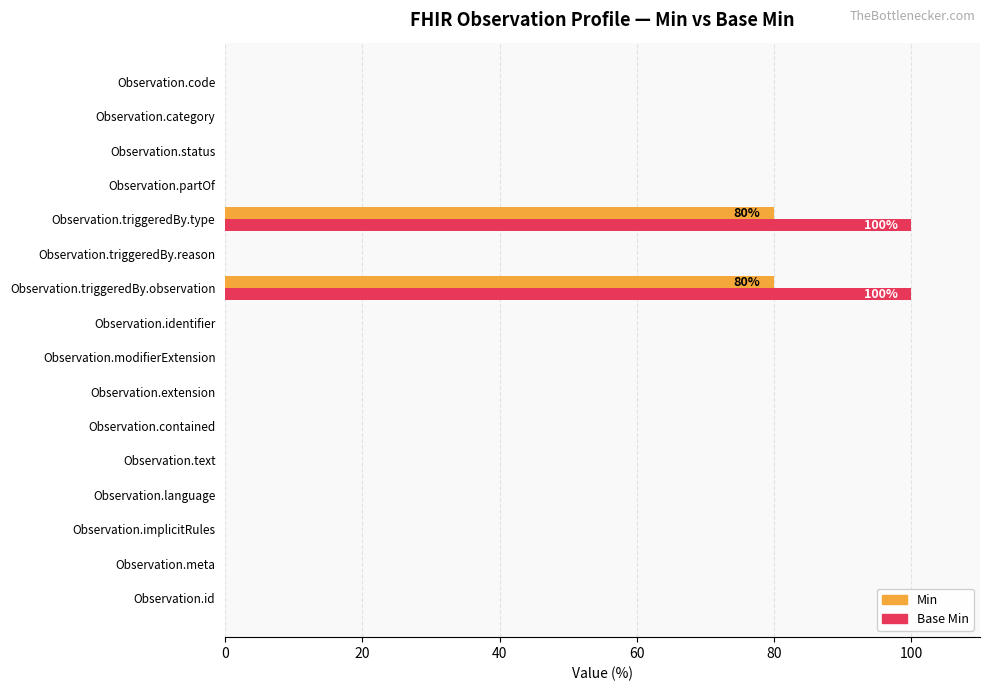

Is it true that Base Min equals -30 at Observation.code?

False